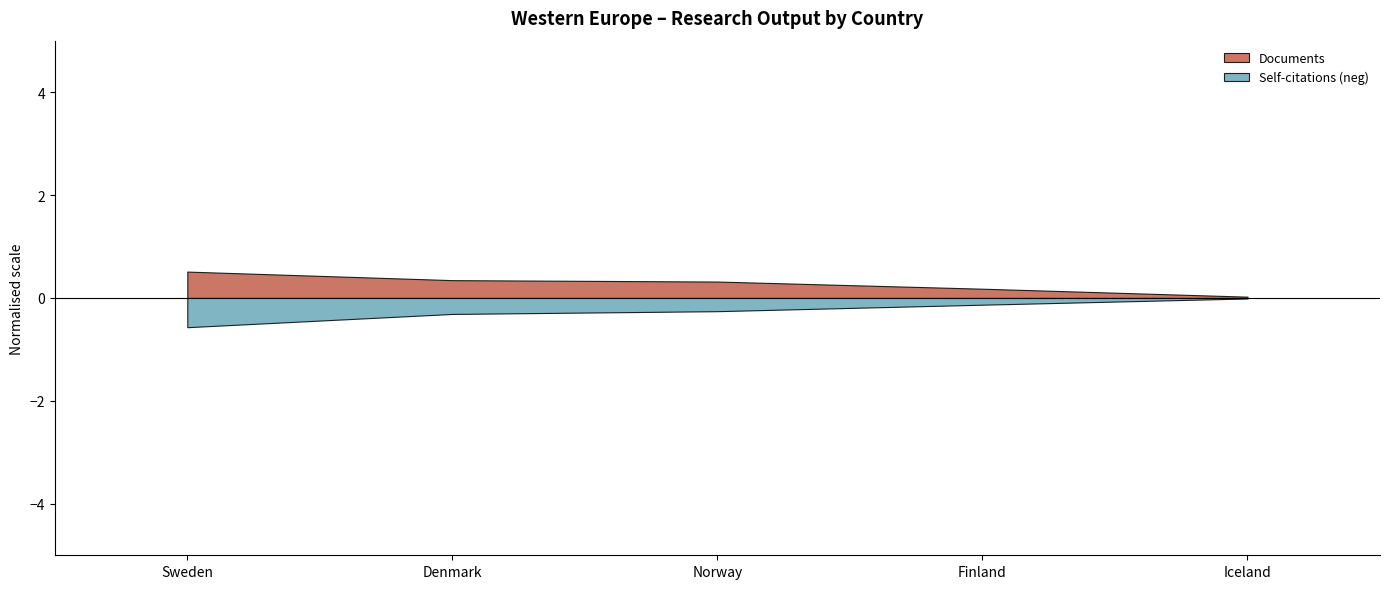

What is the smallest value displayed?

-0.6